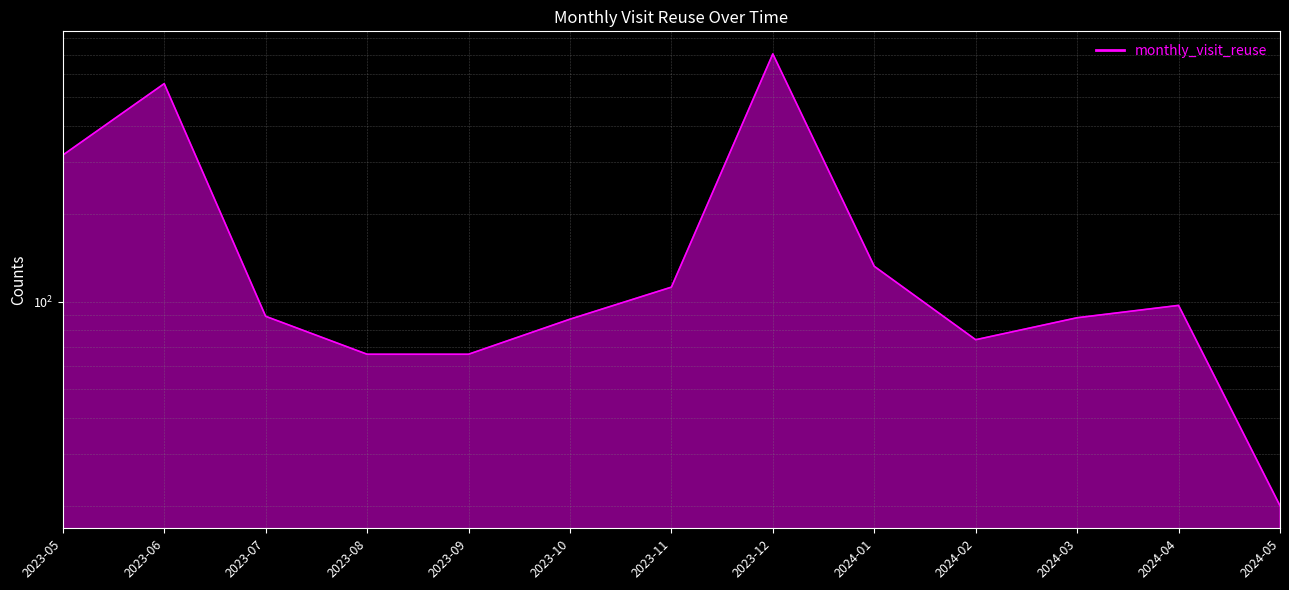

Which has a higher value, 2024-02 or 2024-03?

2024-03